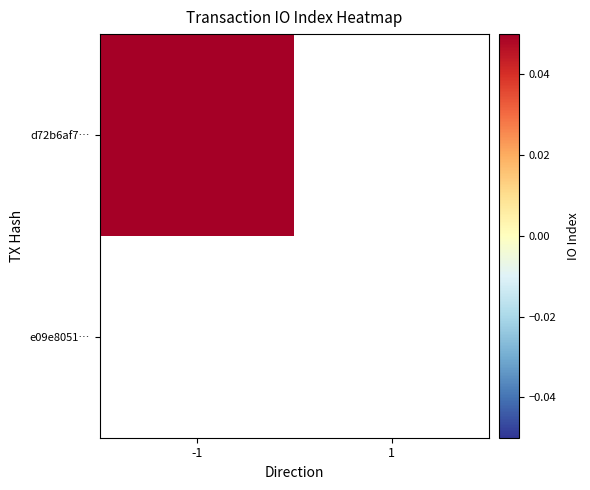

Which category has the highest value across all series?

-1